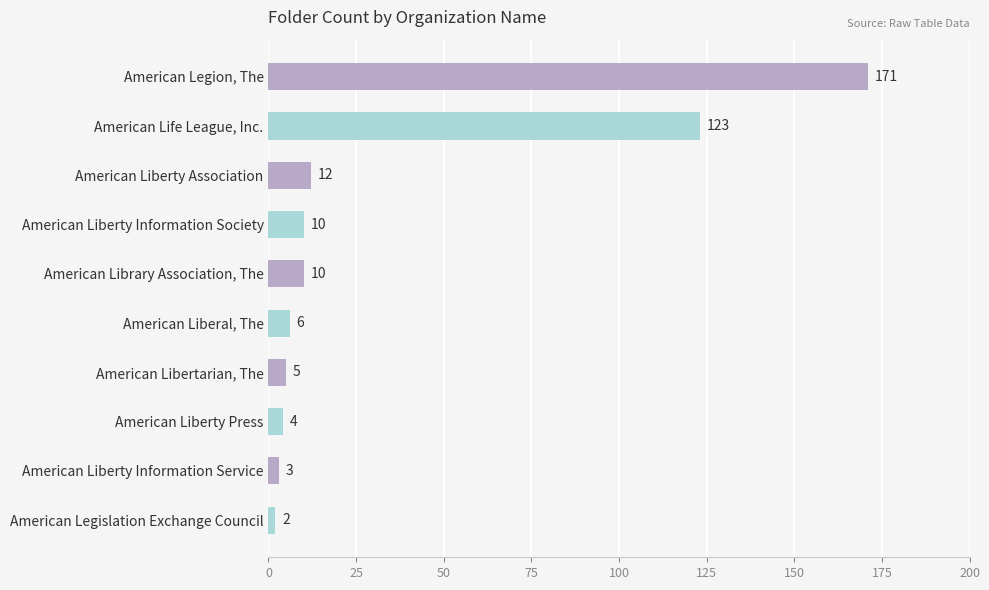

What is the label of the 7th bar from the top?

American Libertarian, The